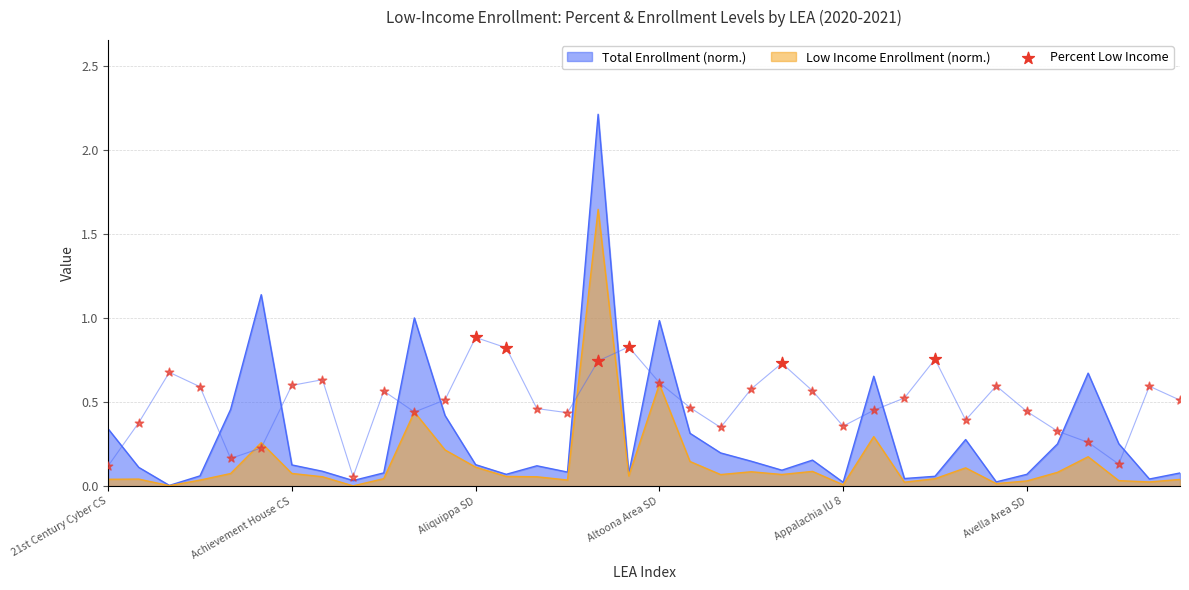

Between 21st Century Cyber CS and Appalachia IU 8, which is larger?

21st Century Cyber CS